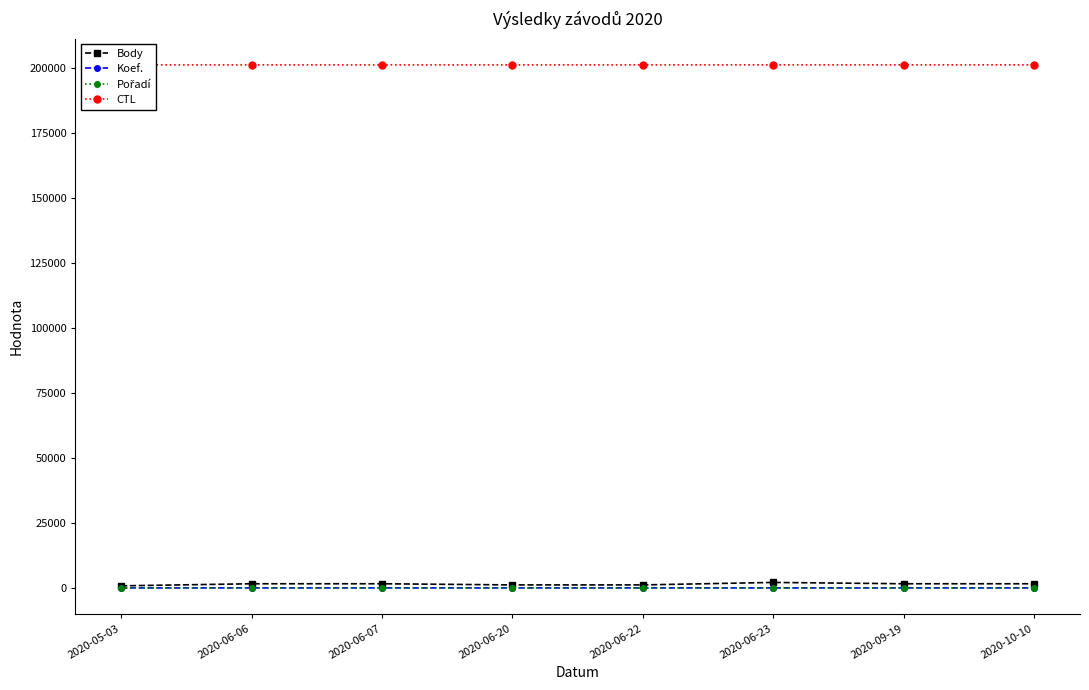

The CTL series shows 109161 at 2020-05-03. True or false?

False